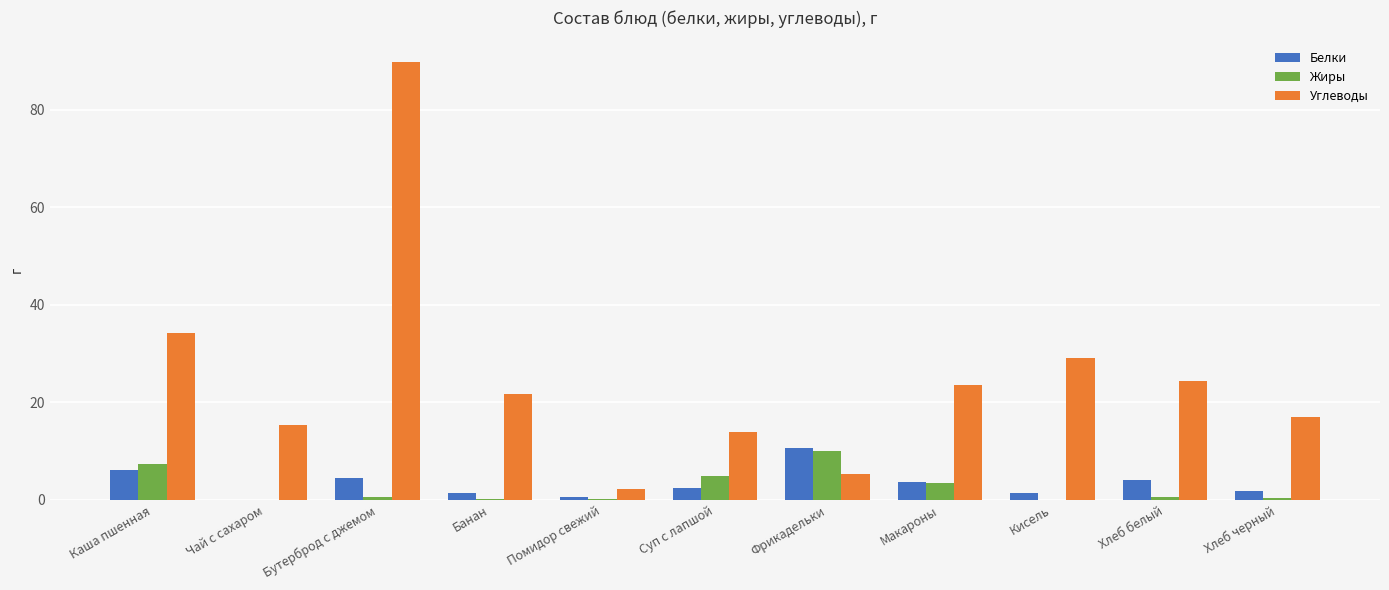

What is the maximum value for Белки?

10.7